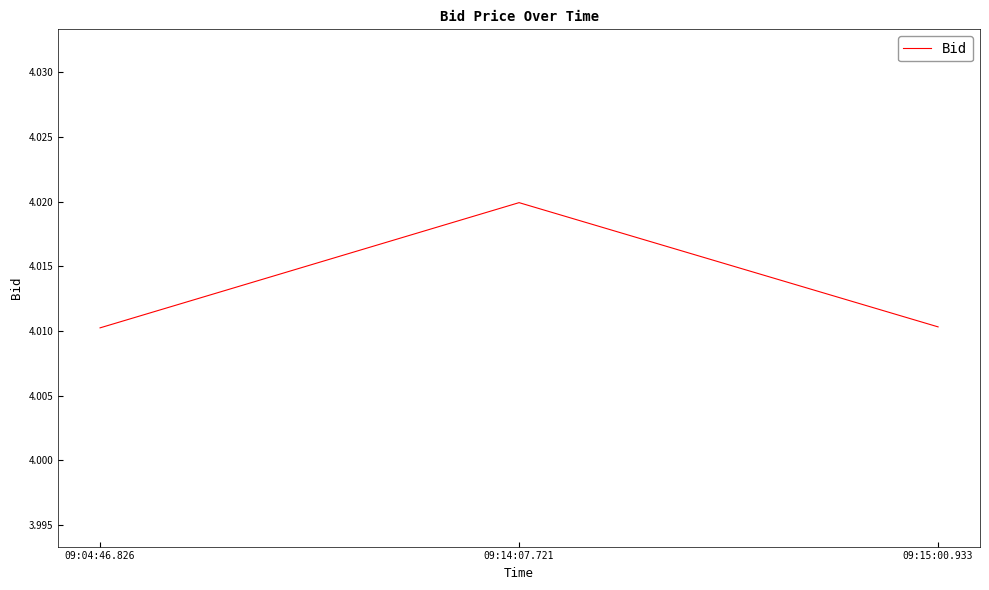

What position from the left is 09:04:46.826?

1